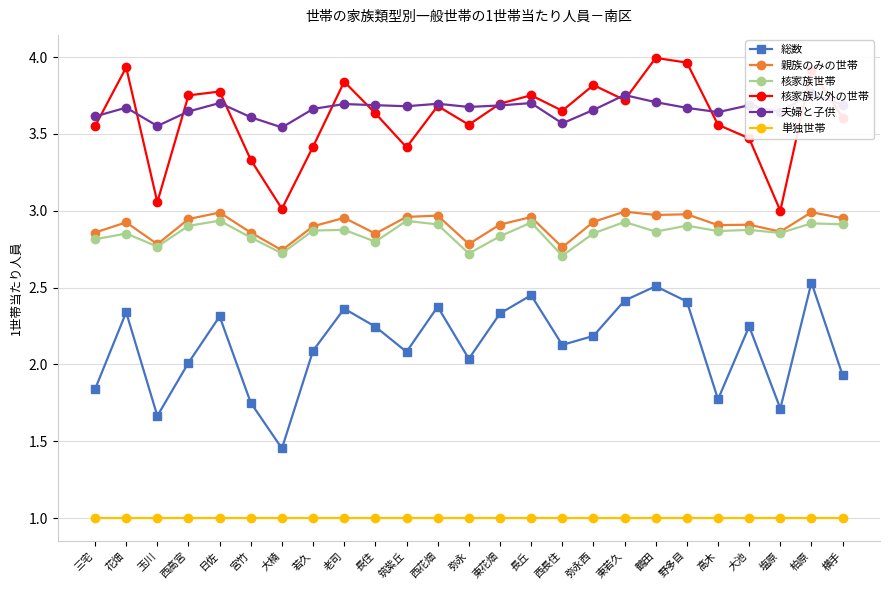

What is the label of the 5th point from the right?

高木